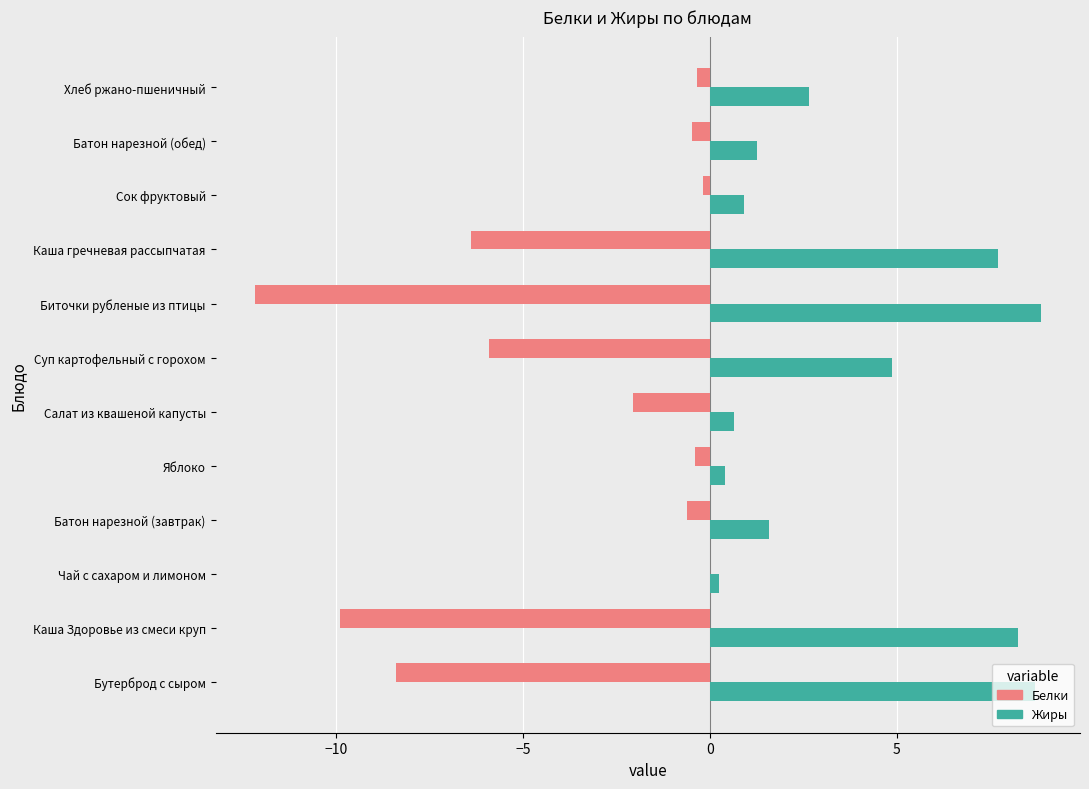

At which category is the sum across all series the highest?

Хлеб ржано-пшеничный